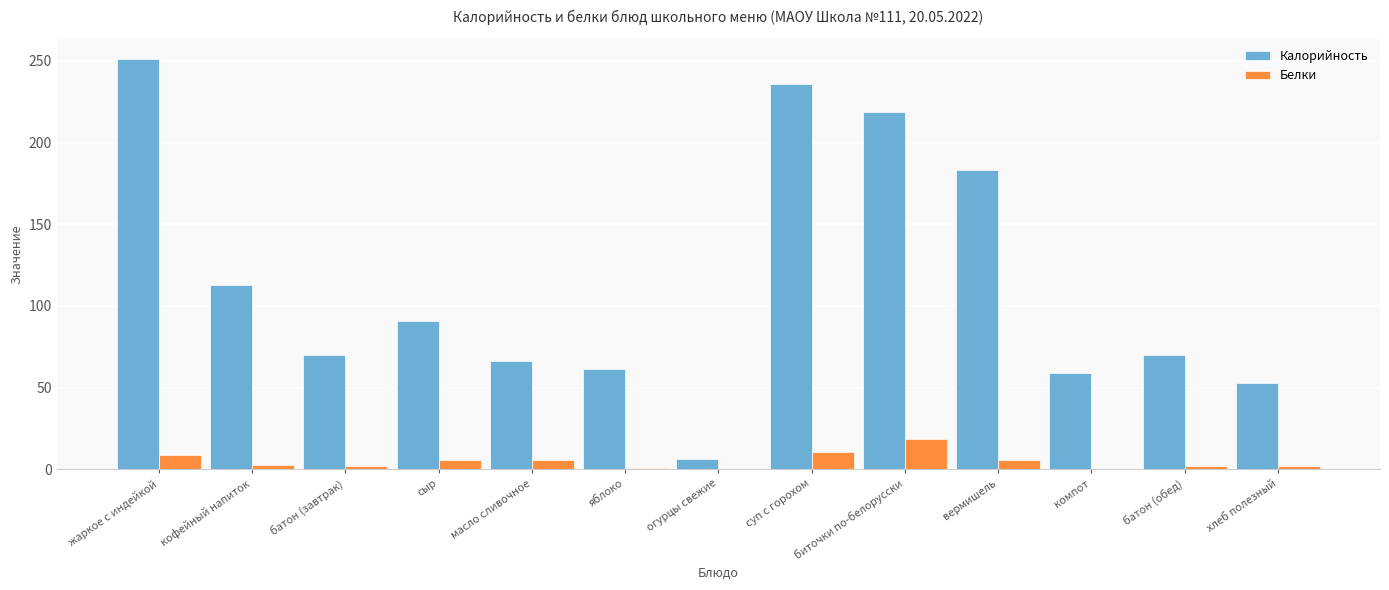

At which label is Калорийность closest to 128?

кофейный напиток